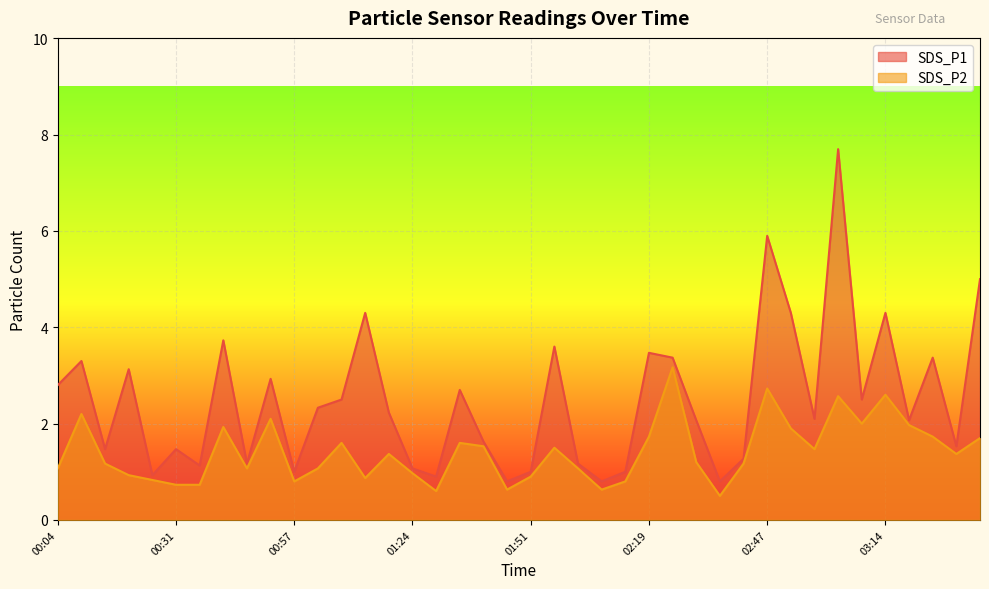

What is the sum of the SDS_P2 values at 02:47 and 01:13?

3.6